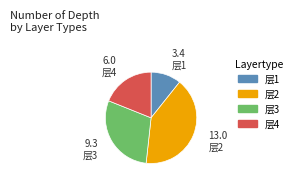

Count the number of slices in the pie.

4